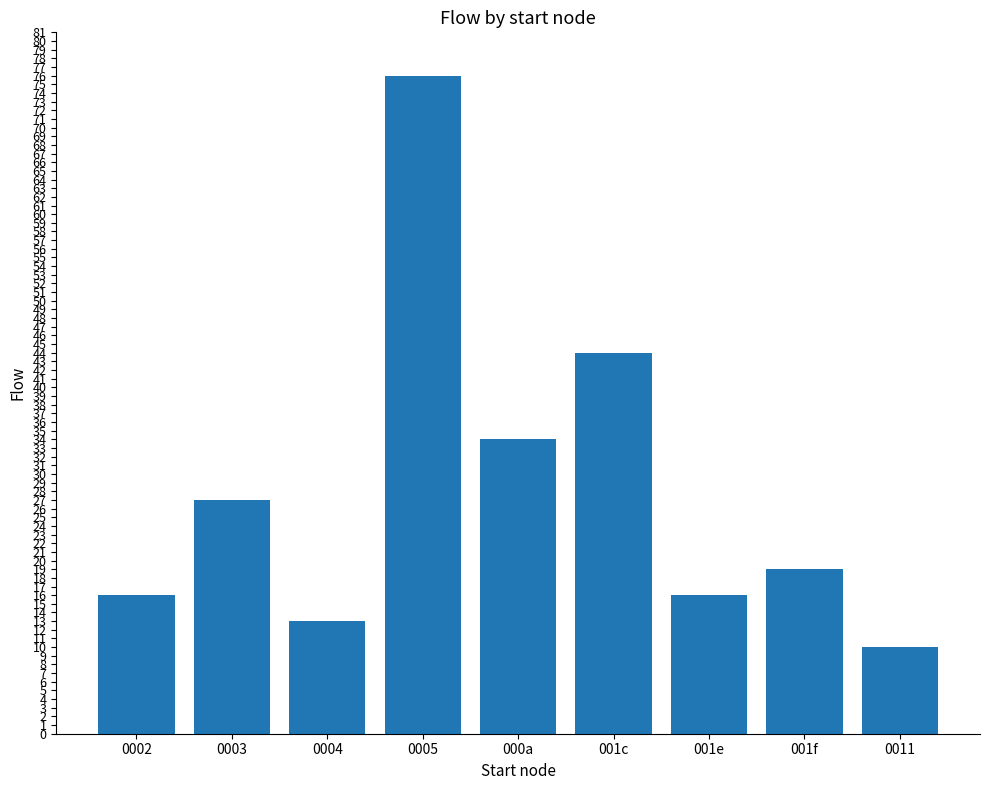

What is the label of the 5th bar from the right?

000a